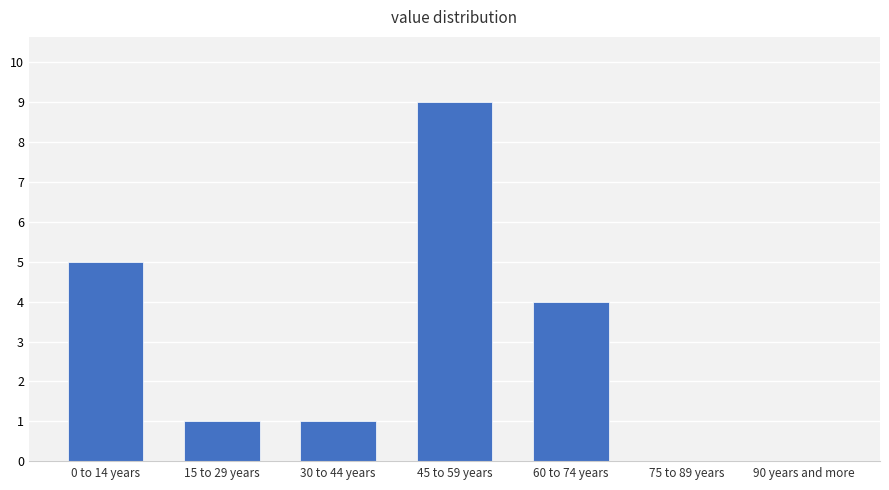

Reading right to left, extract all data points from this chart.

90 years and more=0	75 to 89 years=0	60 to 74 years=4	45 to 59 years=9	30 to 44 years=1	15 to 29 years=1	0 to 14 years=5